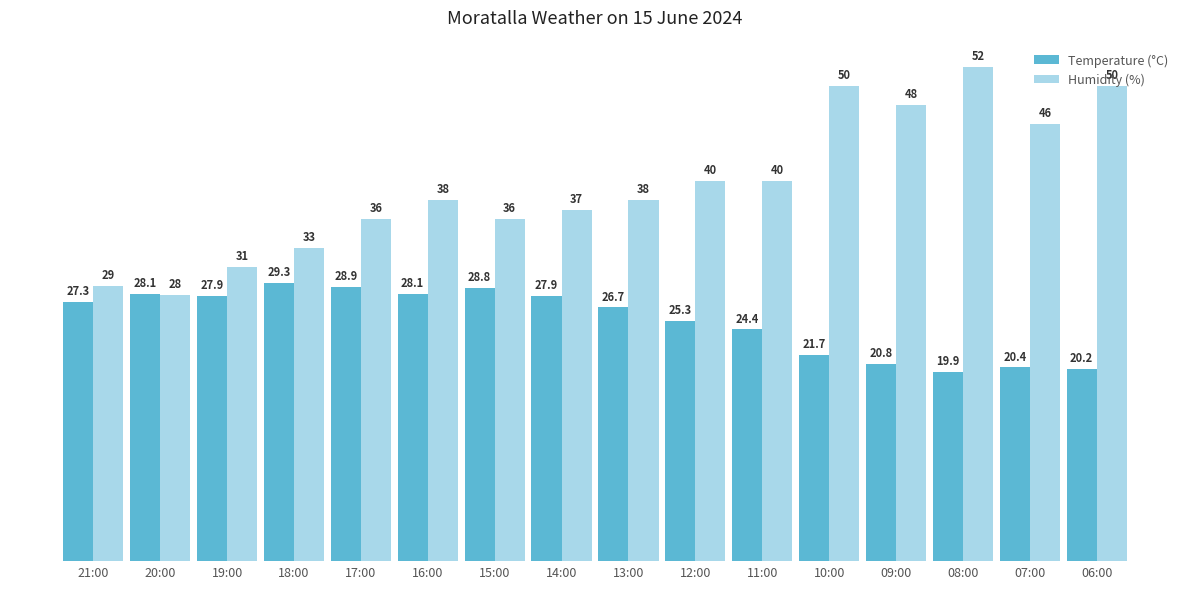

Does the chart contain stacked bars?

No